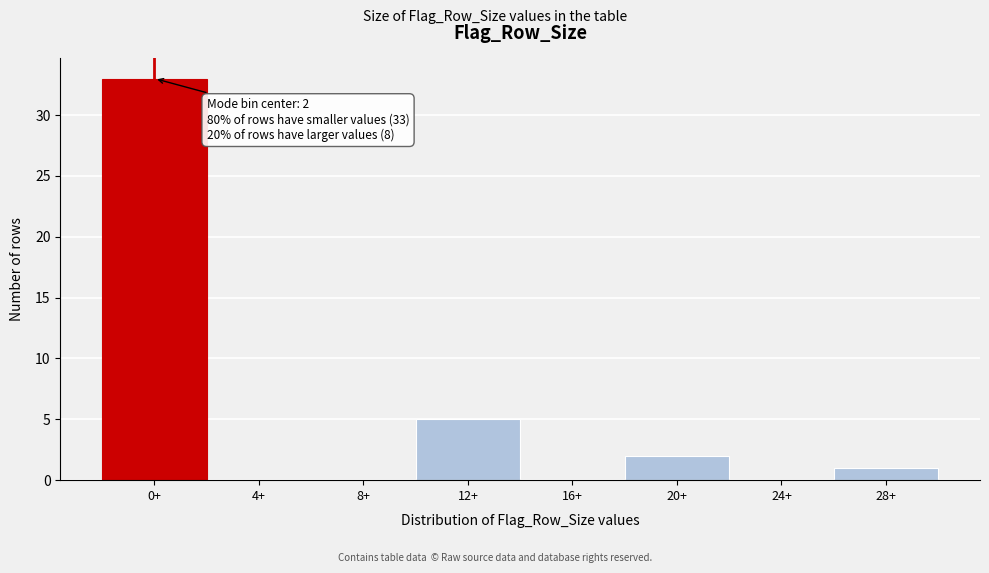

Reading left to right, what are all the values shown in this chart?

0+=33	4+=0	8+=0	12+=5	16+=0	20+=2	24+=0	28+=1